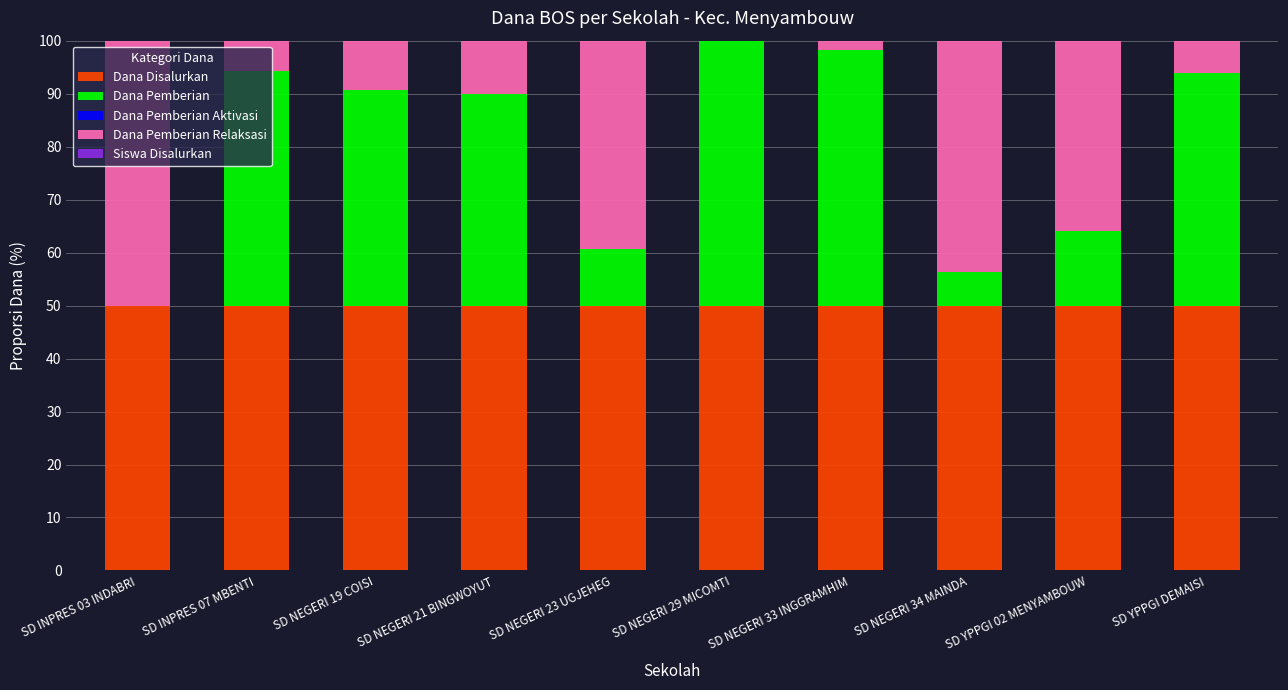

Are the bars grouped side by side (vs. stacked)?

No